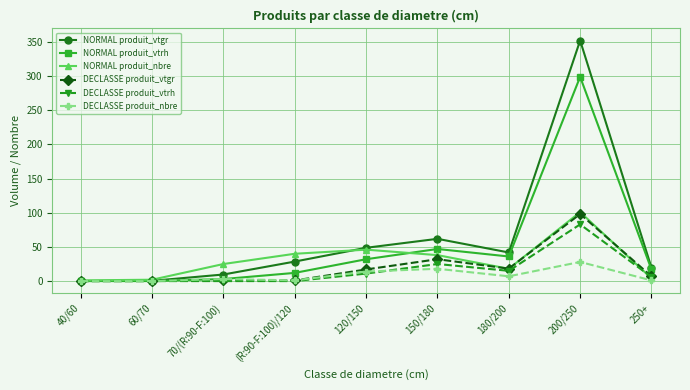

What is the sum of all DECLASSE produit_vtrh values?

140.0